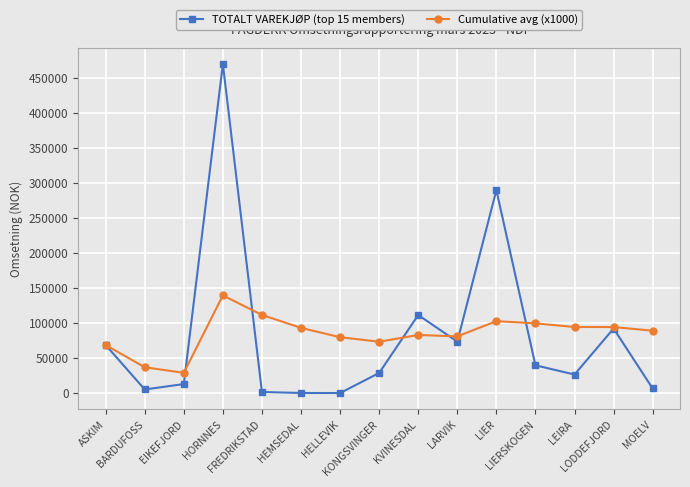

What is the smallest value displayed?

119.1